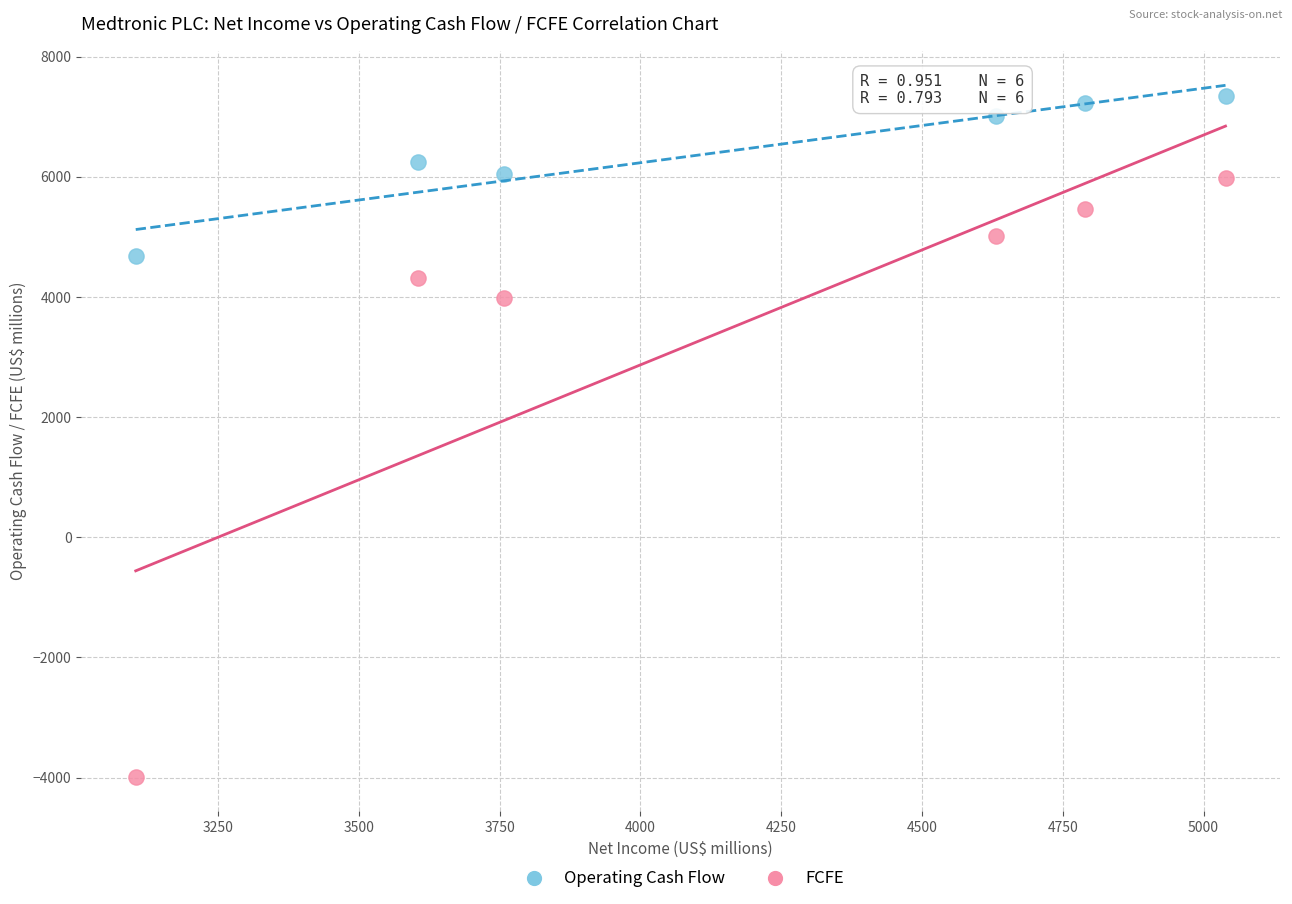

Which series reaches the maximum Y coordinate?

Operating Cash Flow